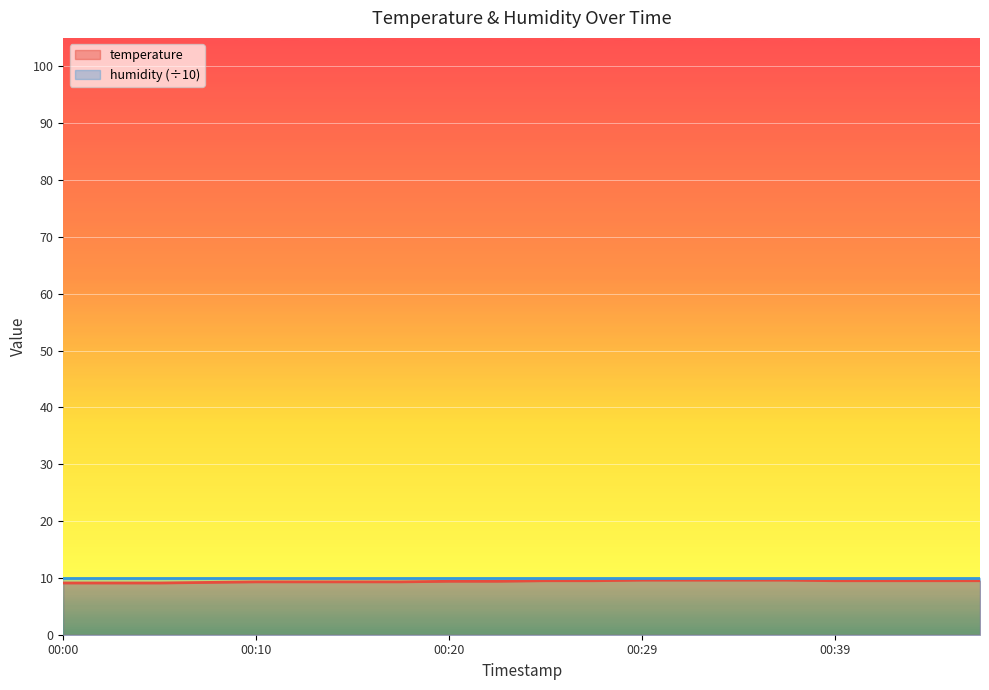

What is the ratio of the value at 00:03 to the value at 00:39?

1.0